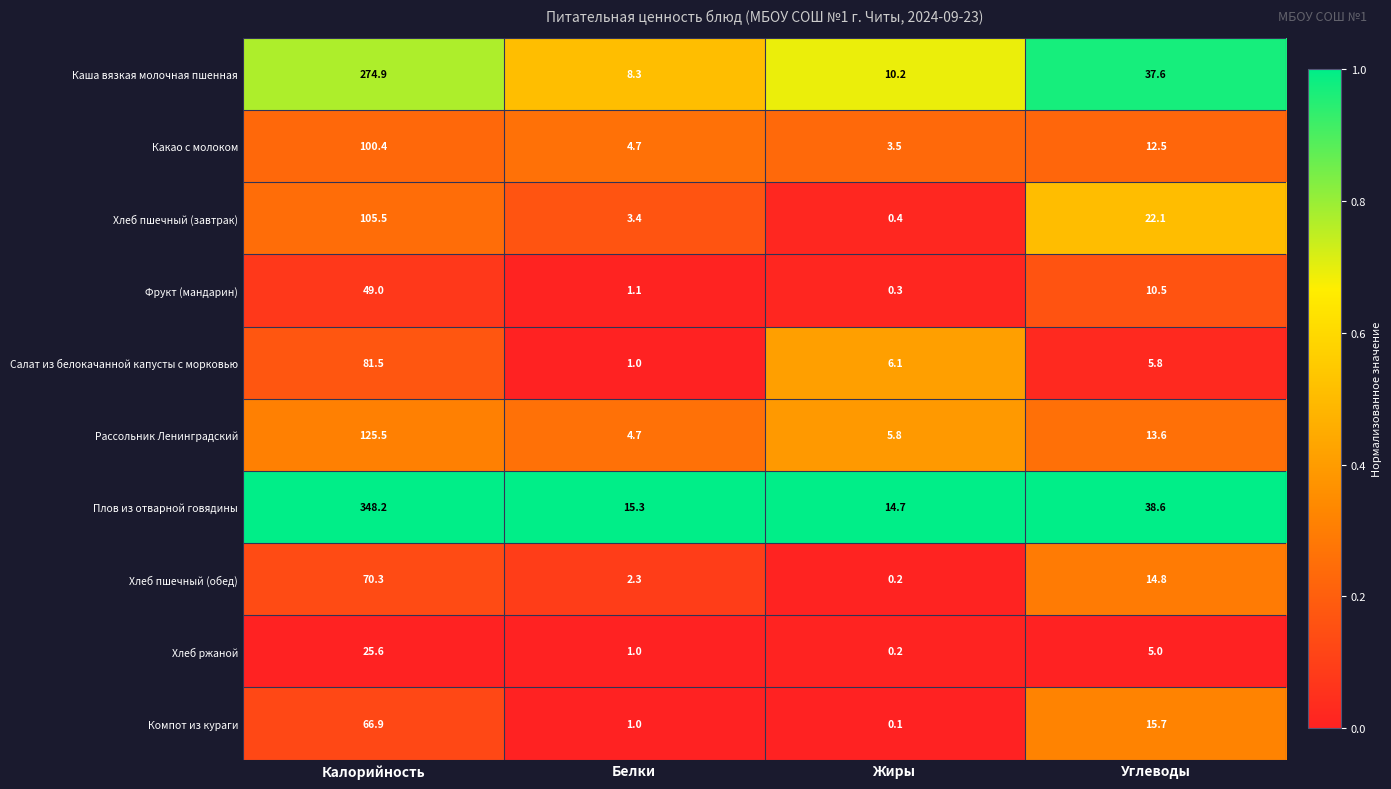

What is the difference between the maximum and minimum values in the Каша вязкая молочная пшенная series?

266.6